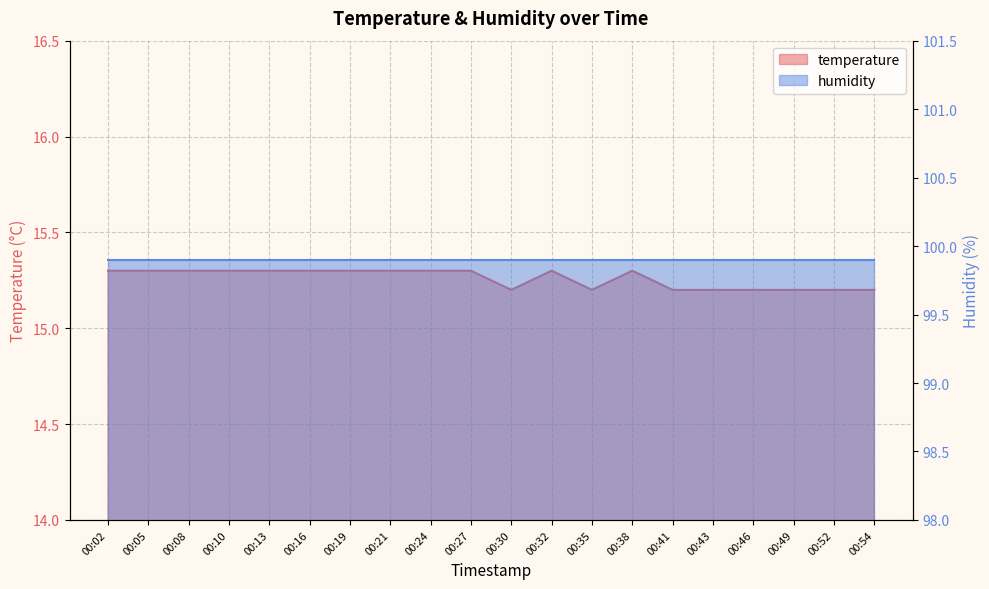

List the labels in order of value, smallest first.

00:30, 00:35, 00:41, 00:43, 00:46, 00:49, 00:52, 00:54, 00:02, 00:05, 00:08, 00:10, 00:13, 00:16, 00:19, 00:21, 00:24, 00:27, 00:32, 00:38